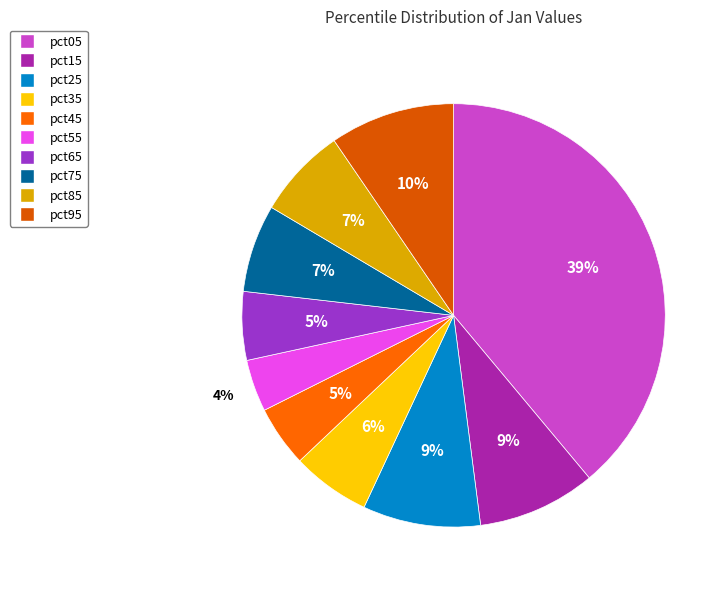

Which category has the biggest portion of the pie?

pct05